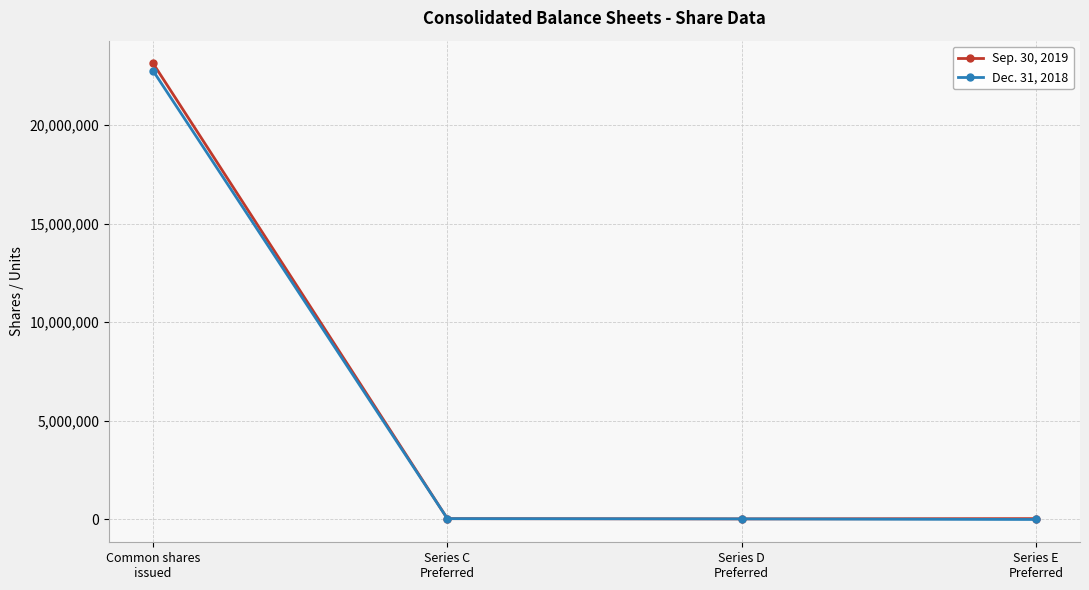

Count the number of categories in the chart.

4